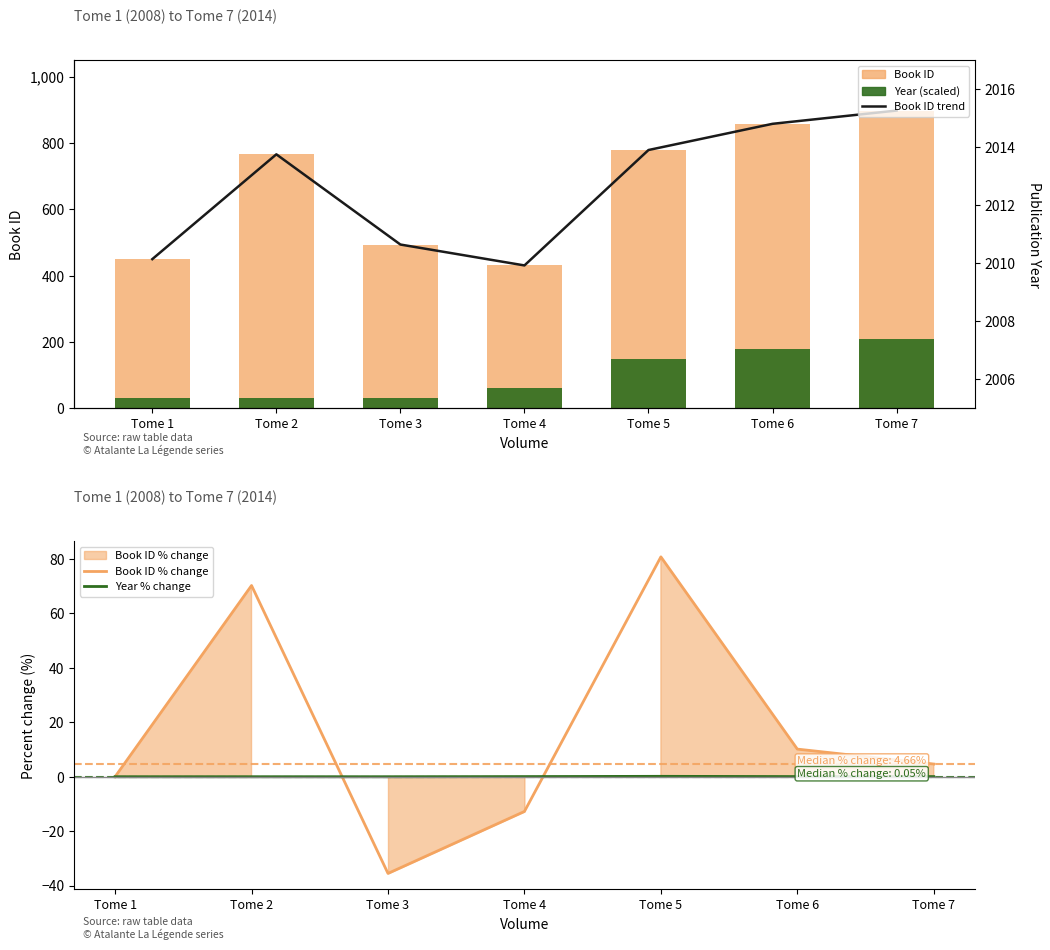

What is the average value of the Year (scaled) series?

98.6